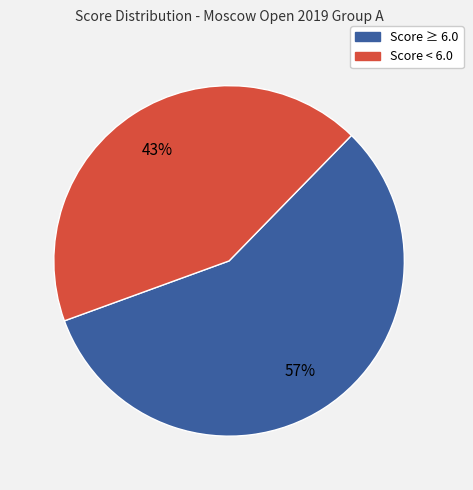

Does any single category account for the majority?

Yes